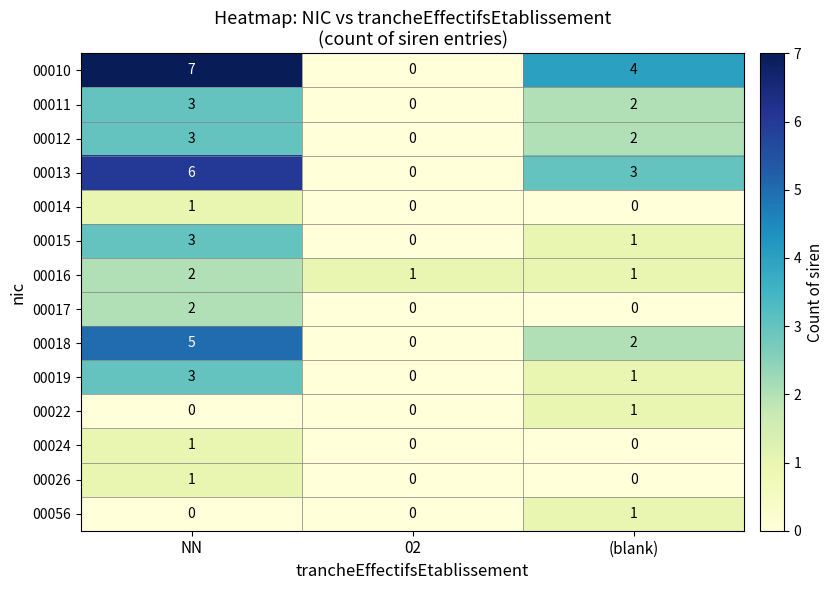

Which series has the largest total across all categories?

00010